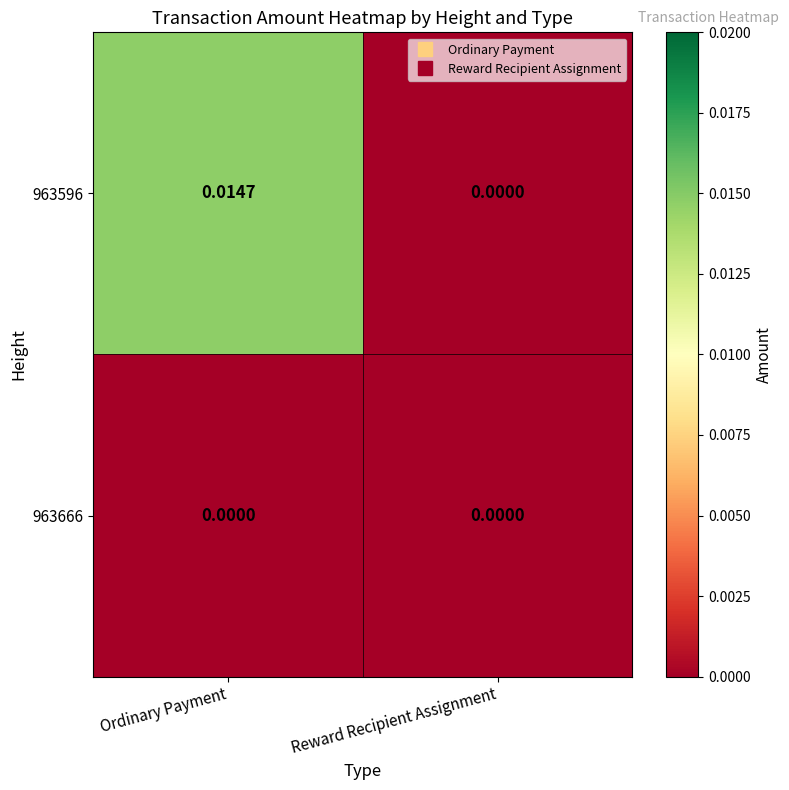

Count the number of categories in the chart.

2